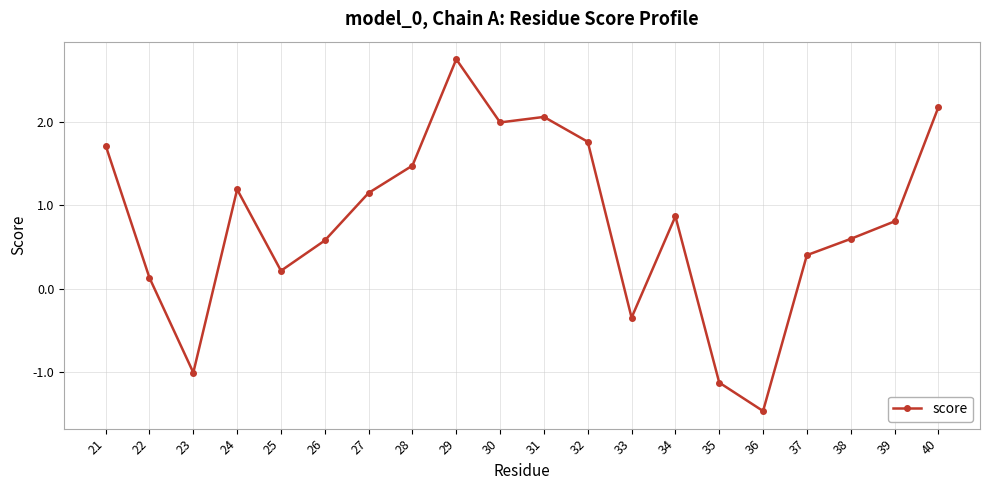

Which category has the lowest value across all series?

36